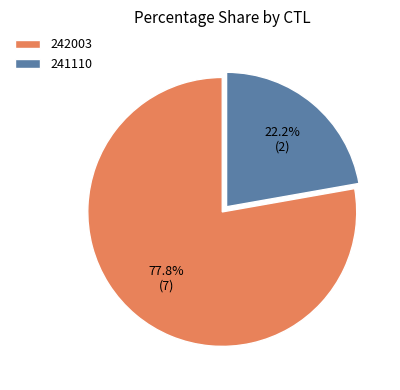

Between 242003 and 241110, which is larger?

242003